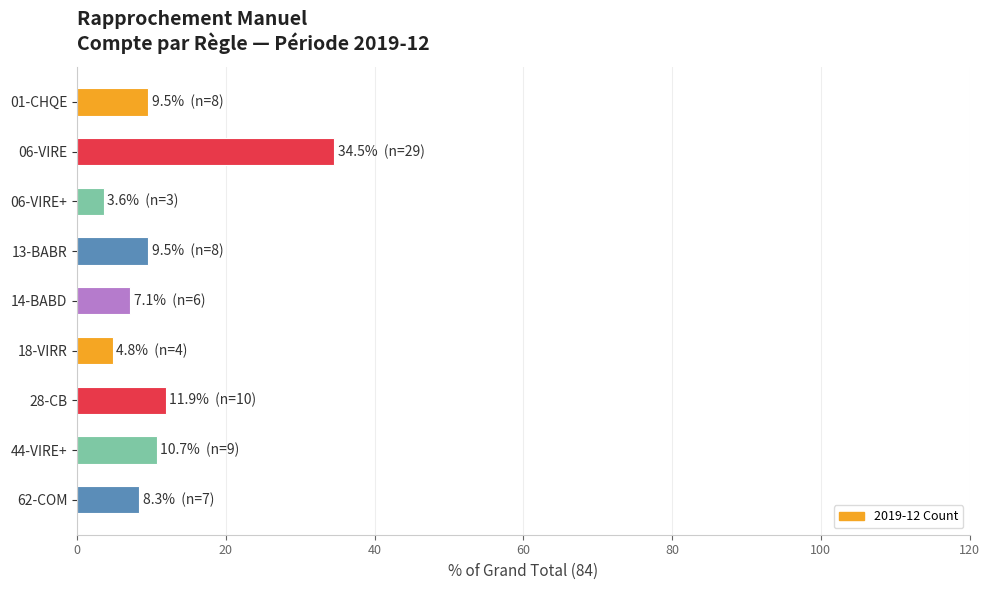

At which category does the chart reach its minimum across all series?

06-VIRE+